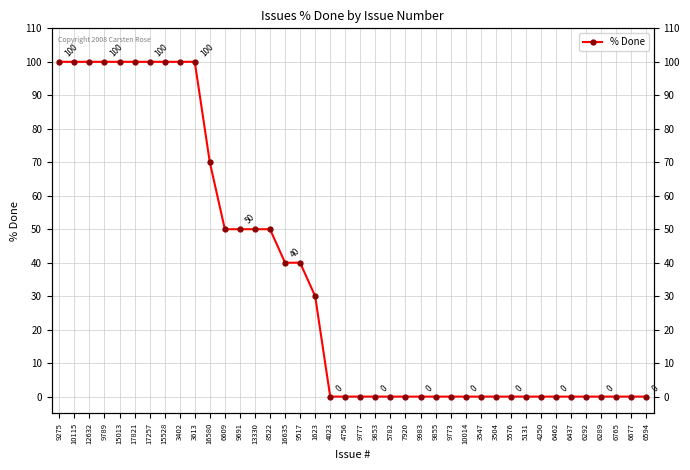

Reading right to left, list all the values displayed in this chart.

6594=0	6677=0	6765=0	6289=0	6292=0	6437=0	6462=0	4250=0	5131=0	5576=0	3504=0	3547=0	10014=0	9773=0	9855=0	9983=0	7920=0	5782=0	9853=0	9777=0	4756=0	4023=0	1623=30	9517=40	16635=40	8522=50	13330=50	9691=50	6609=50	16580=70	3613=100	3402=100	15528=100	17257=100	17821=100	15013=100	9789=100	12632=100	10115=100	9275=100